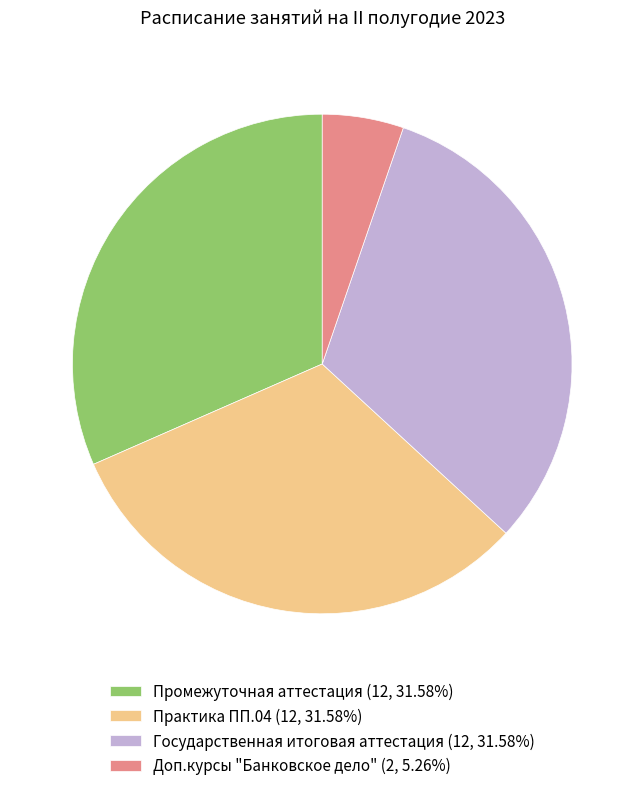

Does Доп.курсы "Банковское дело" account for over 50% of the chart?

No